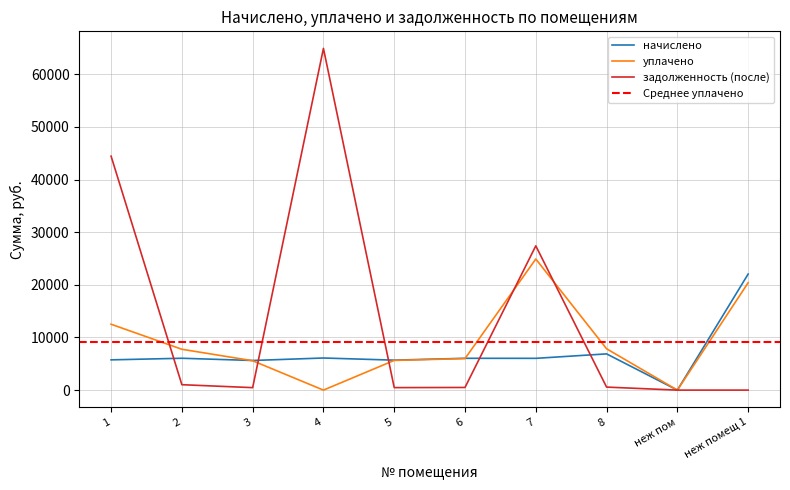

Rank the series by their average value, from lowest to highest.

начислено, уплачено, задолженность (после)